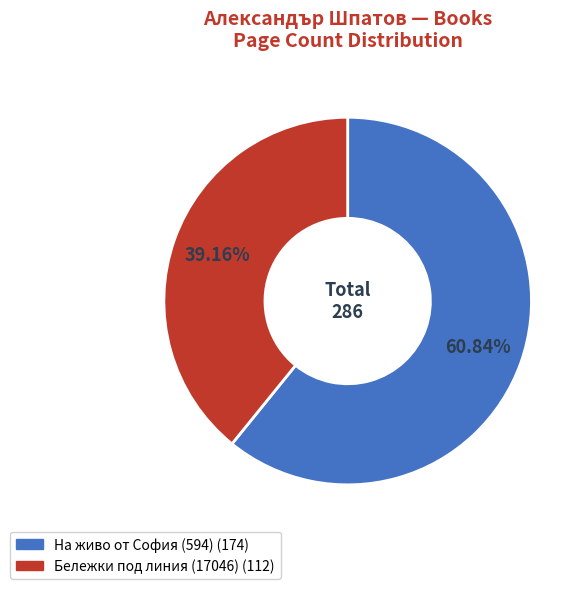

True or false: На живо от София (594) accounts for 61% of the total.

True